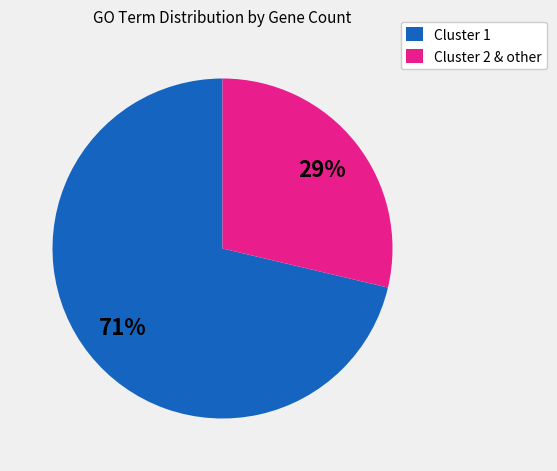

Do Cluster 2 & other and Cluster 1 together represent more than half of the pie?

Yes